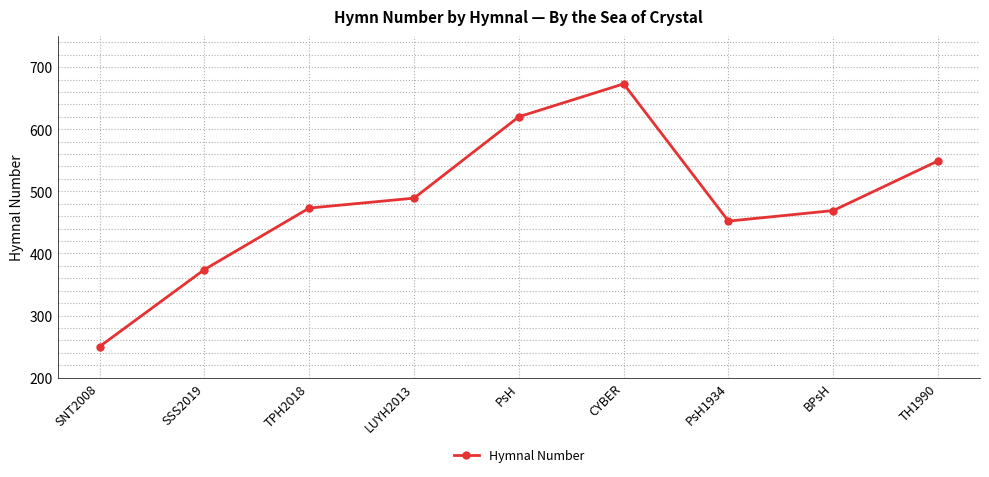

How many interior local valleys (lower than both neighbors) does the data have?

1